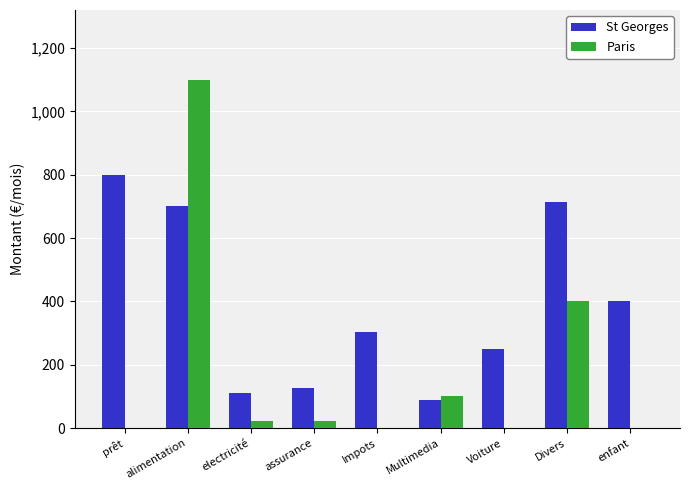

Reading left to right, list all the values displayed in this chart.

St Georges: 800	700	110	125	304	90	250	715	400
Paris: 0	1100	22	22	0	100	0	400	0